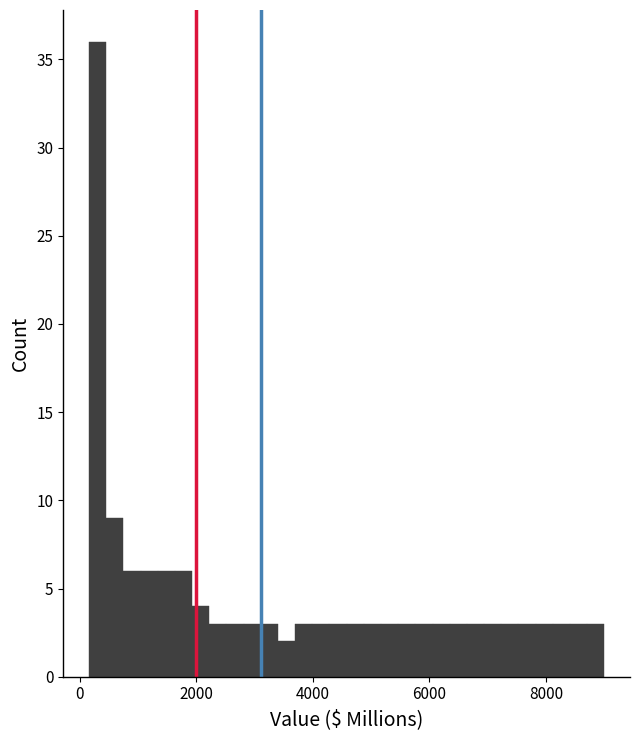

Read against the x-axis, roughly where is the centre of the tallest bar?

400